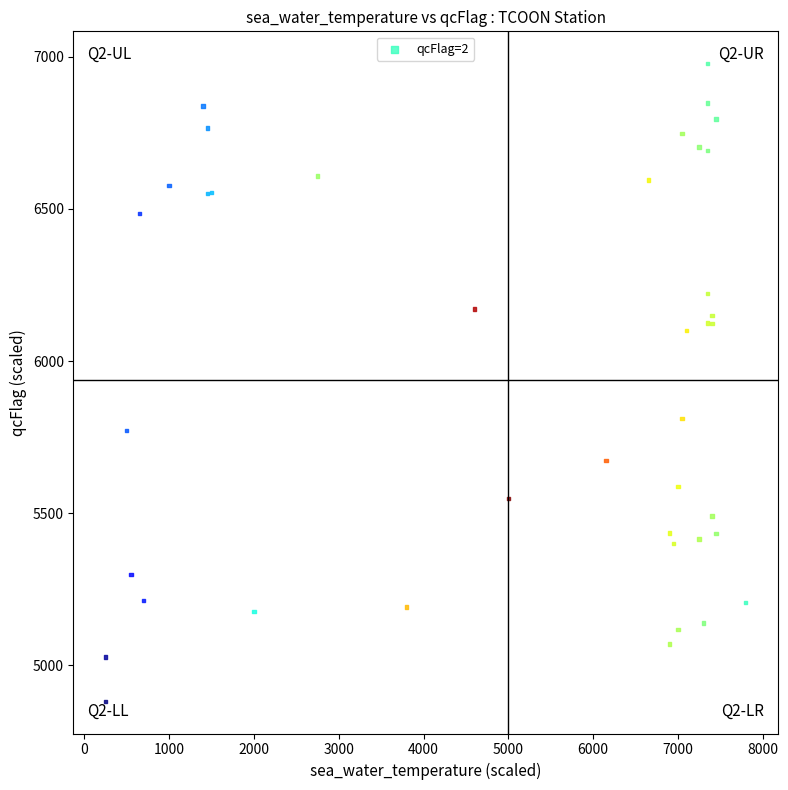

What Y value in the scatter plot is closest to 5929?

5810.9